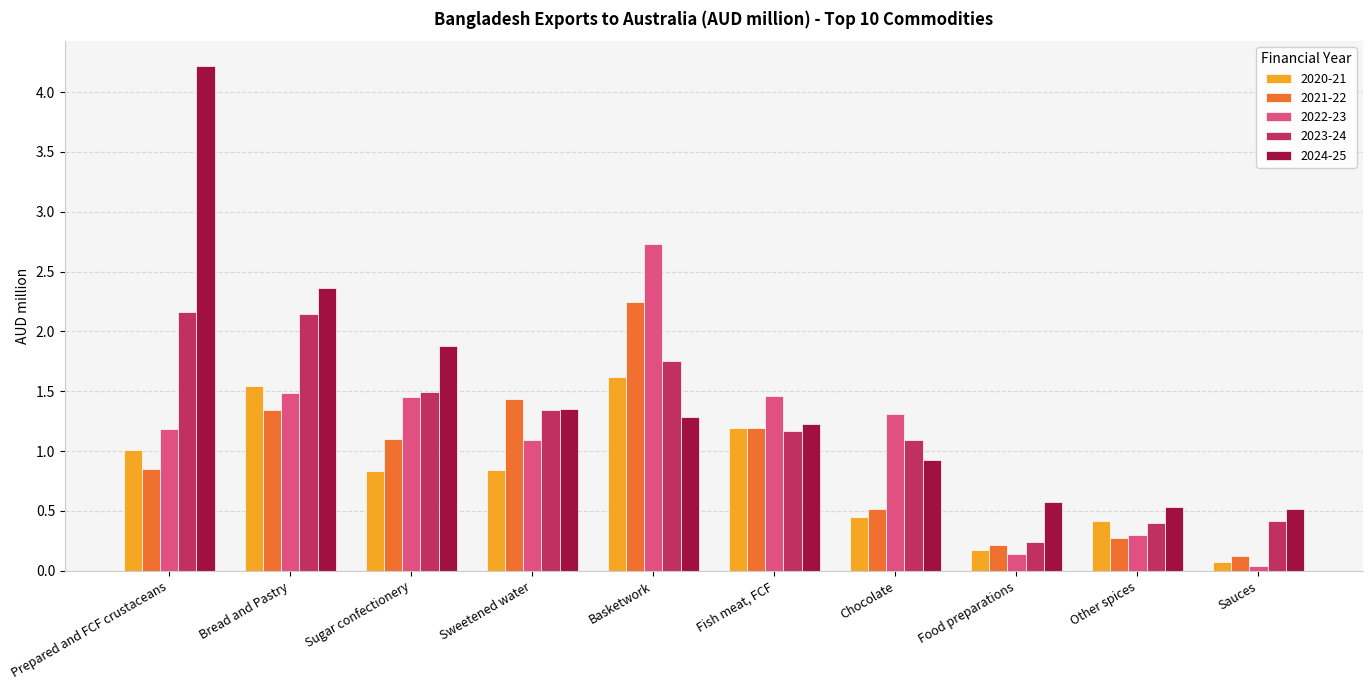

The value of 2024-25 at Chocolate is 0.5. True or false?

False